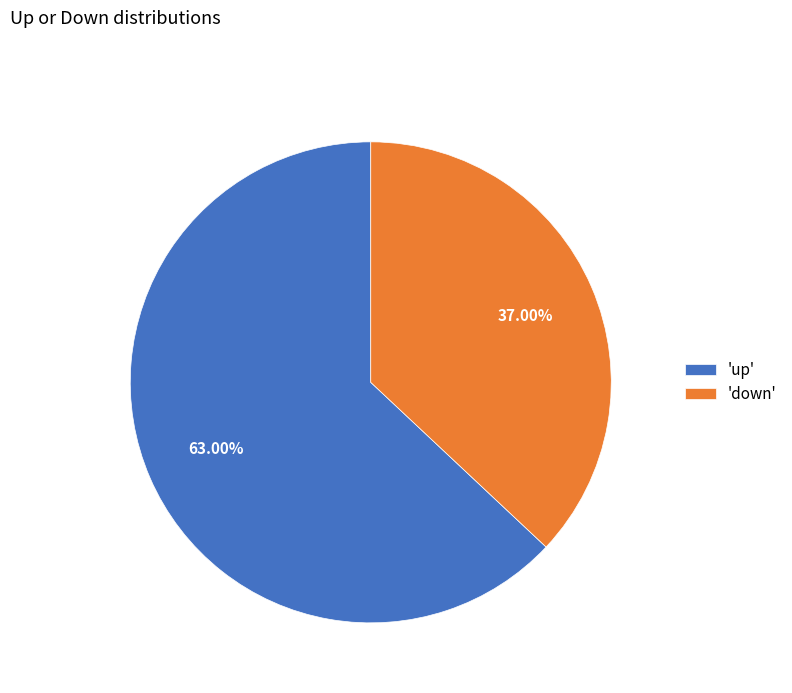

Between 'down' and 'up', which is larger?

'up'